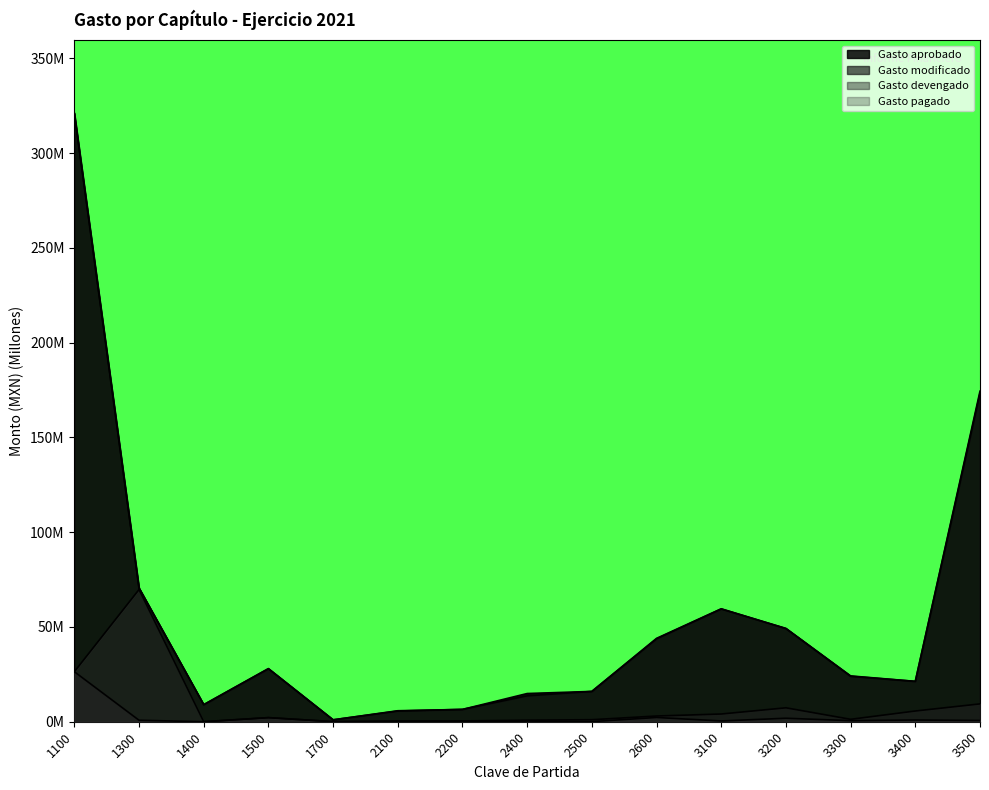

Does the chart have visible grid lines?

No